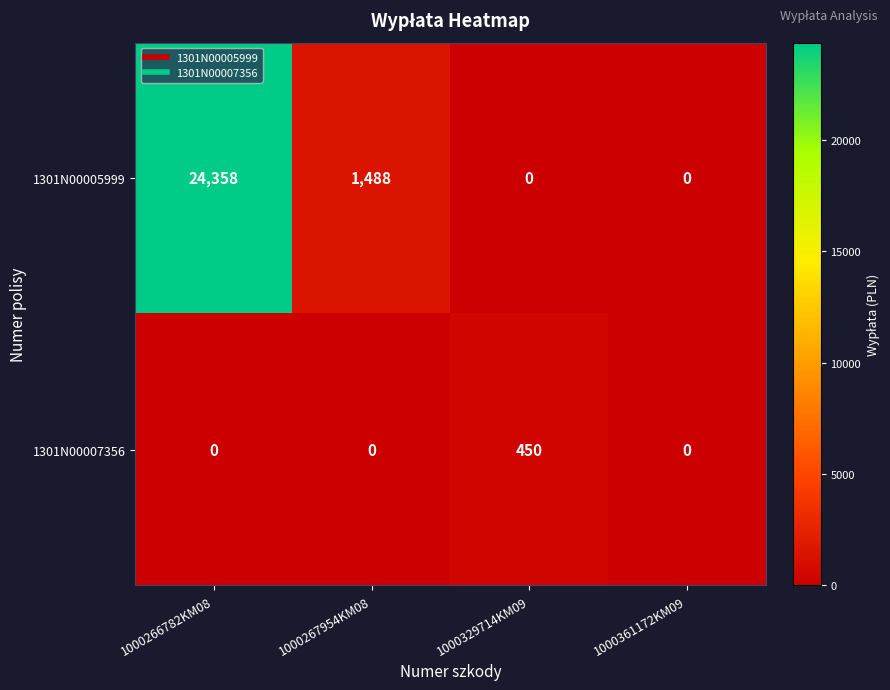

What is the greatest value displayed?

24358